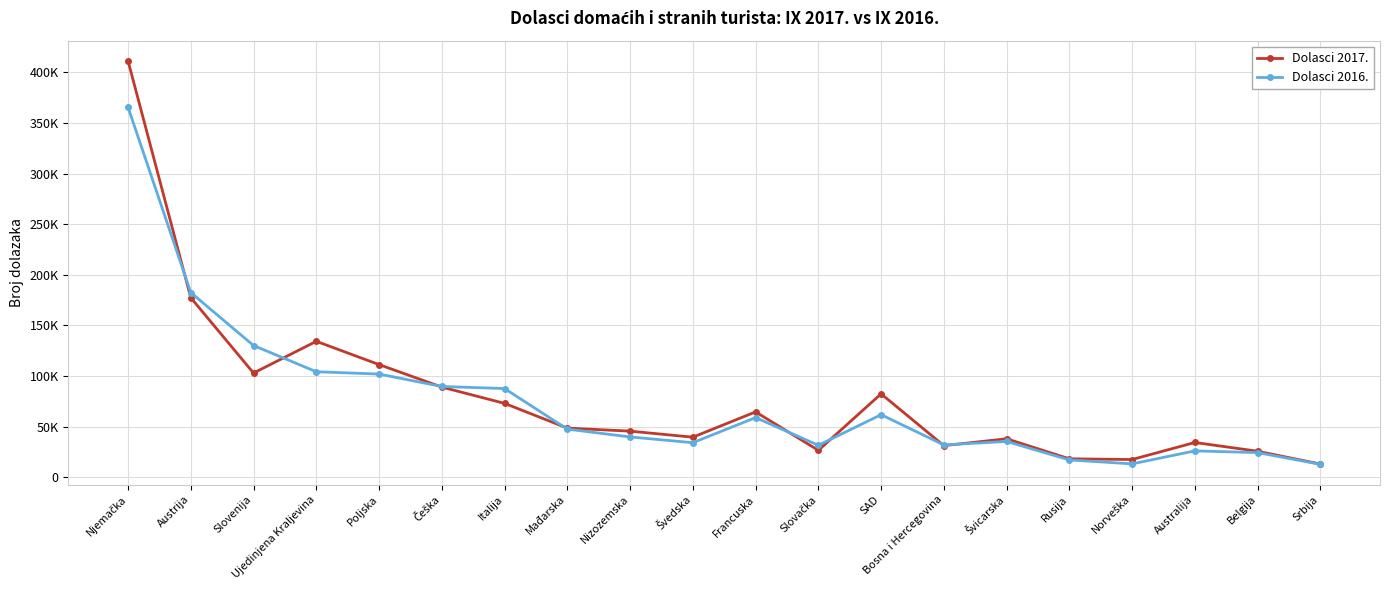

What are all the series names shown in the legend?

Dolasci 2017., Dolasci 2016.